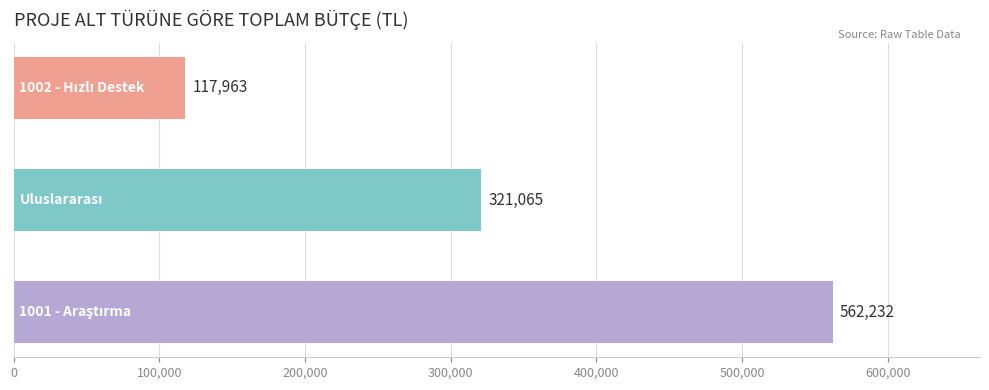

What is the maximum value shown in the chart?

562232